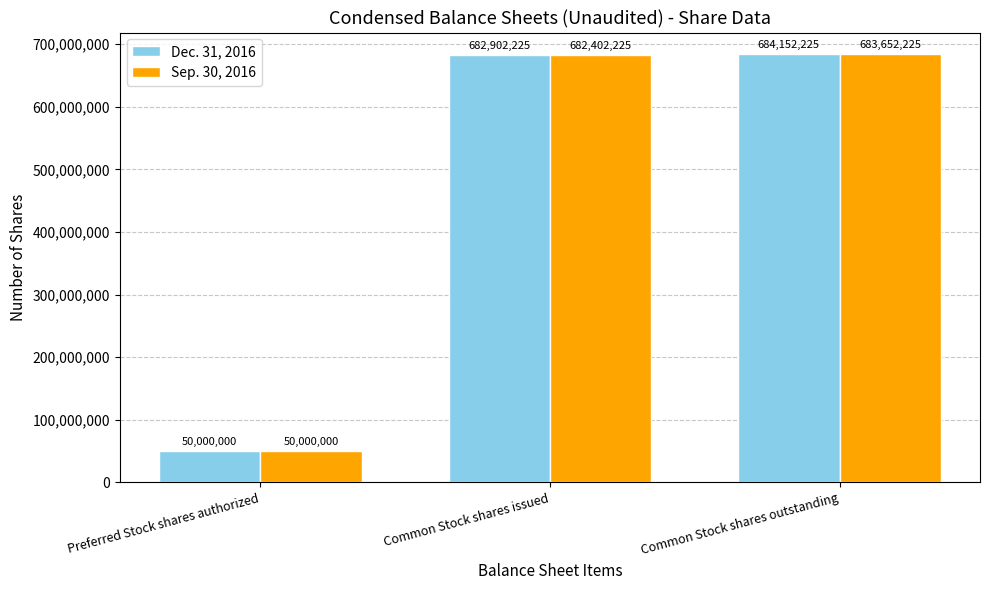

True or false: Dec. 31, 2016 has a value of 682902225 at Common Stock shares issued.

True